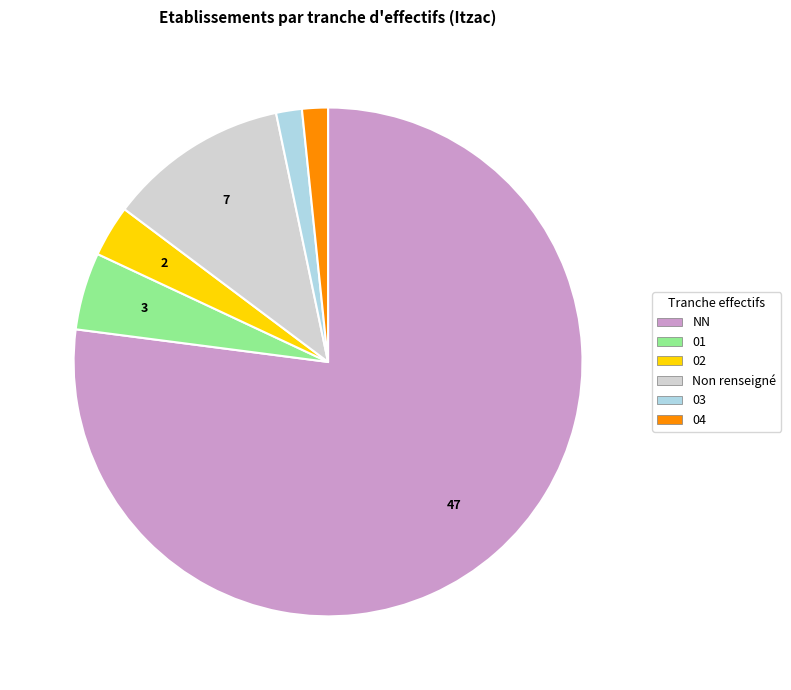

Which slice represents more than half of the pie?

NN